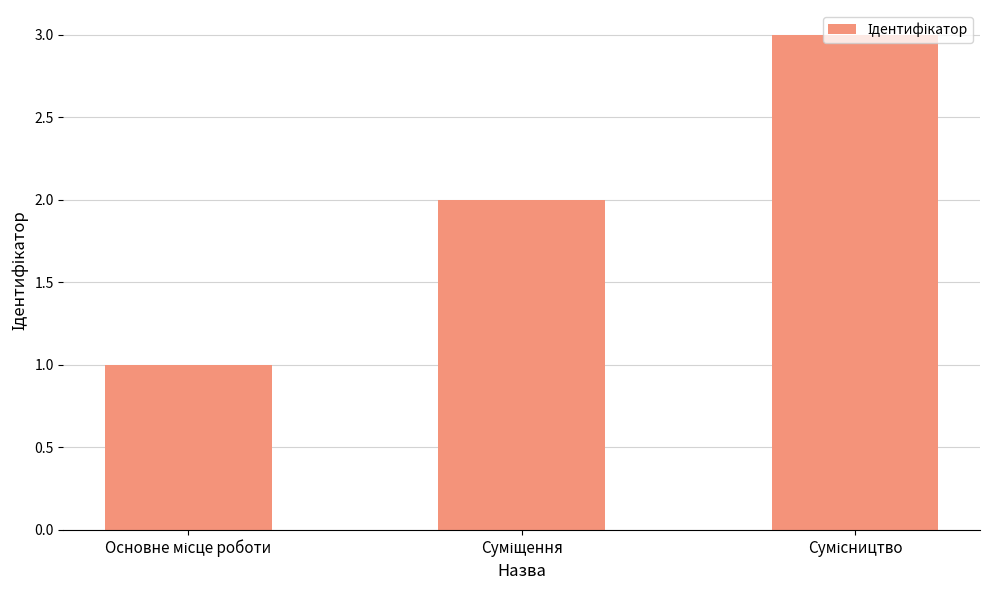

What is the maximum value shown in the chart?

3